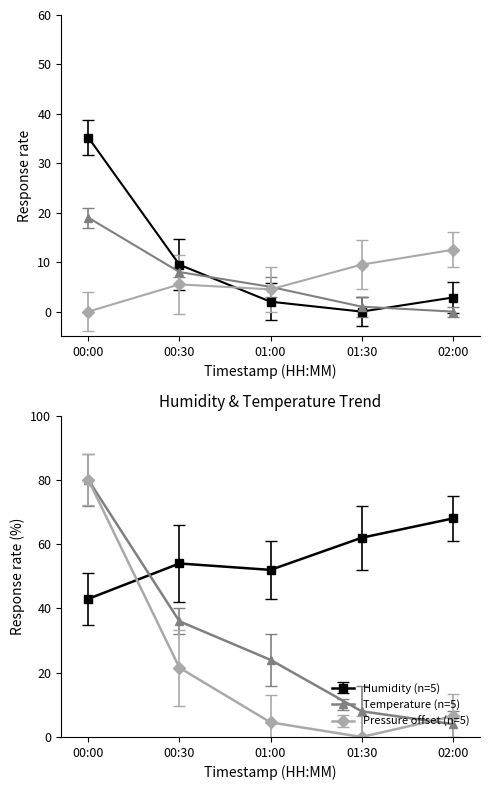

How many values in the temperature series exceed 5?

3